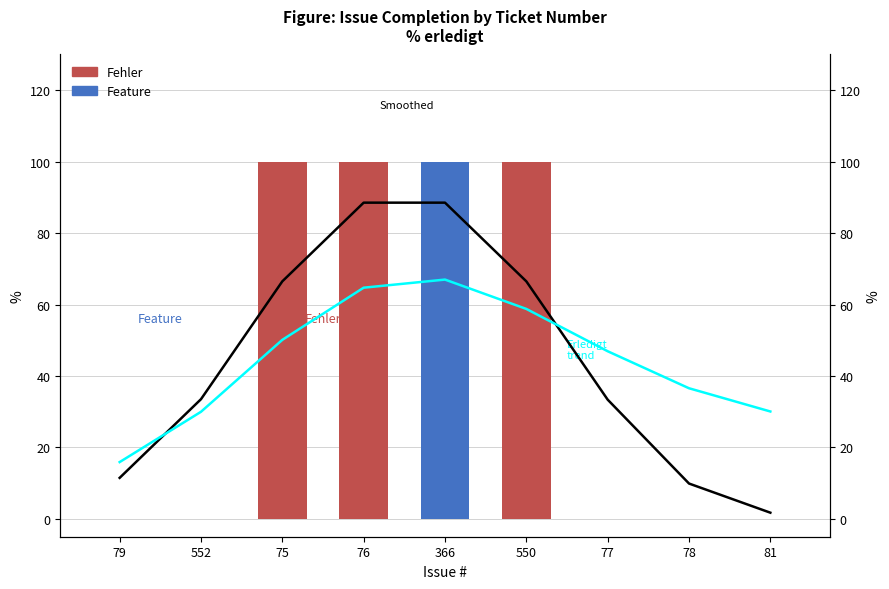

What is the maximum value shown in the chart?

88.5